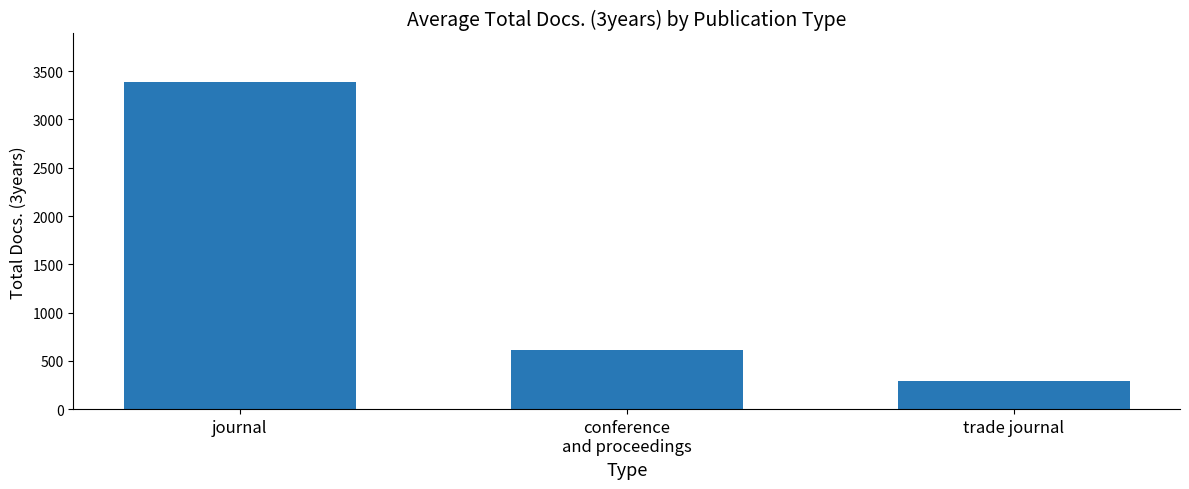

What is the approximate value at trade journal, to the nearest 10?

290